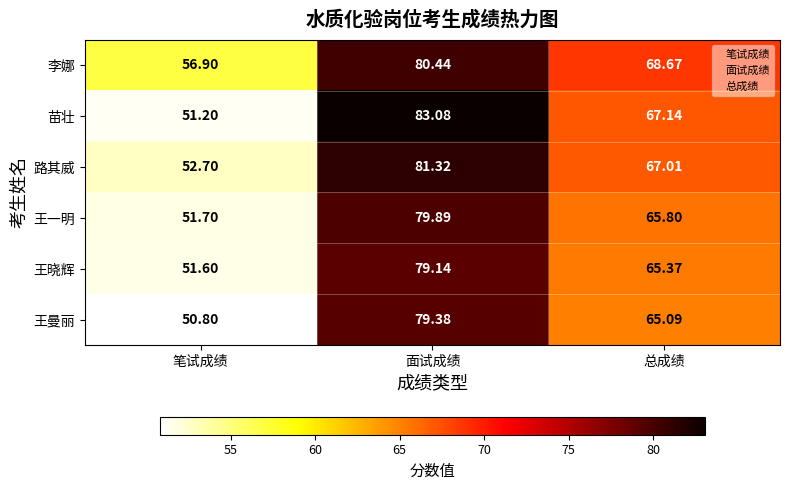

What is the minimum value shown in the chart?

50.8